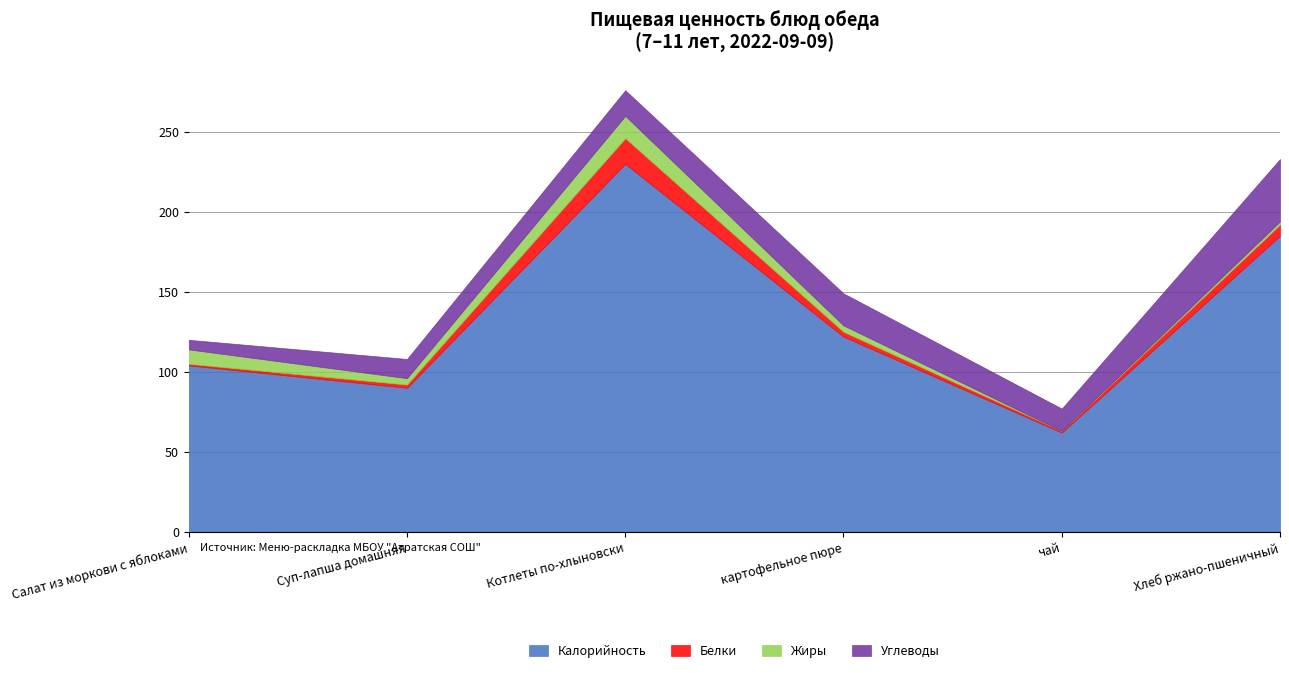

At how many categories does at least one series exceed 138?

2